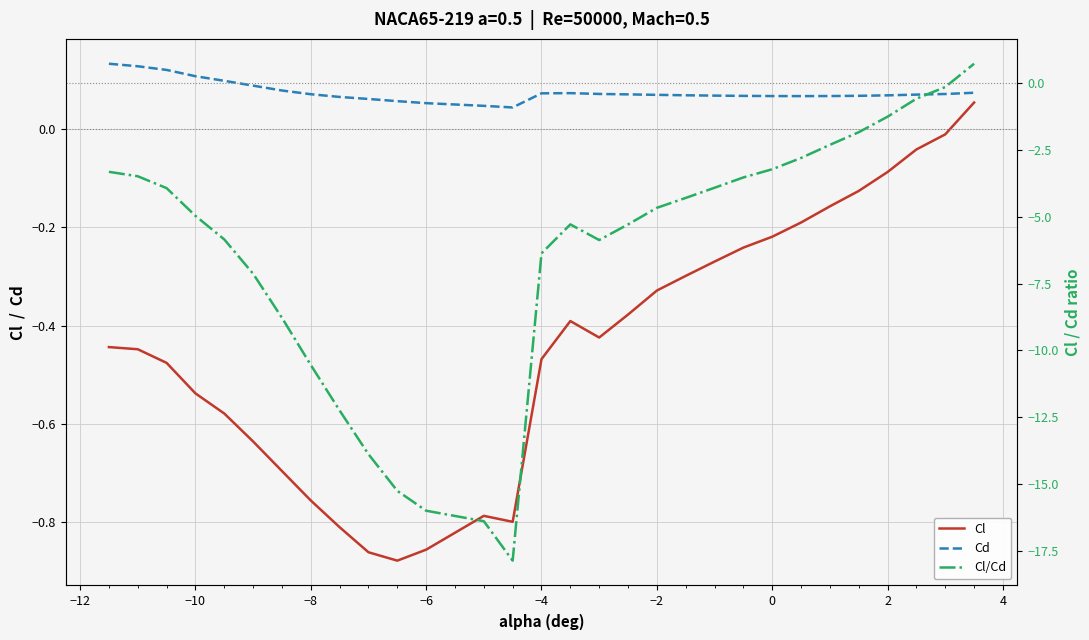

Does the chart have visible grid lines?

Yes